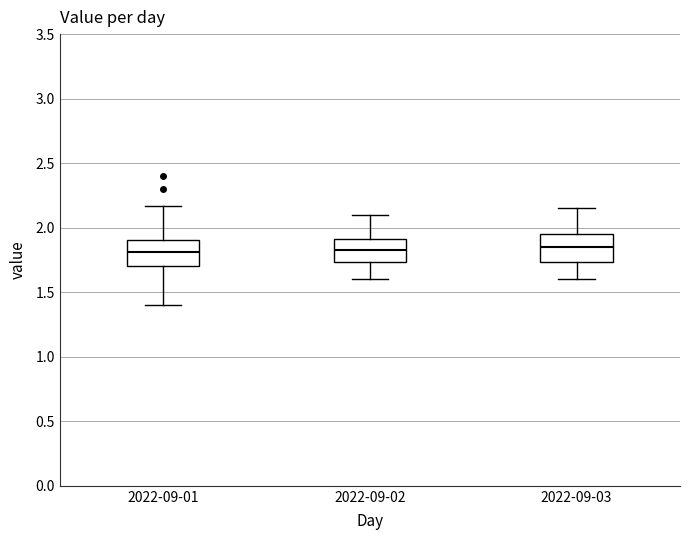

Reading left to right, read every box against the y-axis: the position of its median line, the range the box covers, and the ends of its whiskers. The values are not printed on the chart, so give them approximately, as read against the axis.

2022-09-01: median 1.80, box 1.70 to 1.90, whiskers 1.40 to 2.15
2022-09-02: median 1.85, box 1.75 to 1.90, whiskers 1.60 to 2.10
2022-09-03: median 1.85, box 1.75 to 1.95, whiskers 1.60 to 2.15